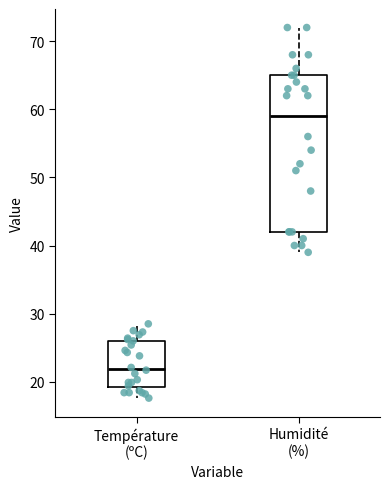

Which box's median line is the highest?

Humidité (%)